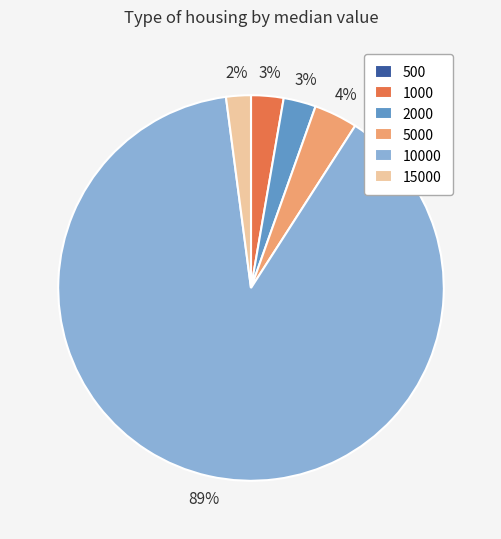

Which slice is the largest?

10000